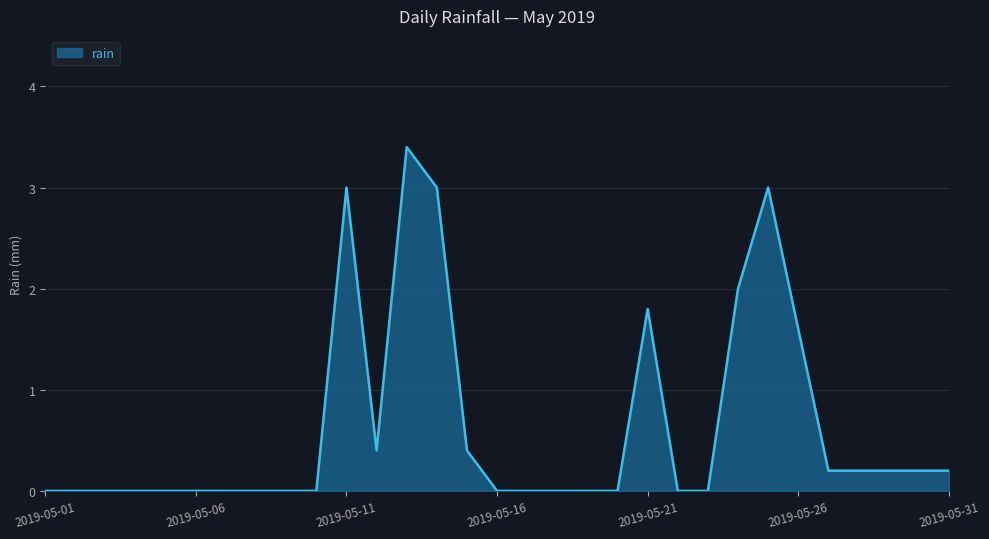

What is the maximum value shown in the chart?

3.4